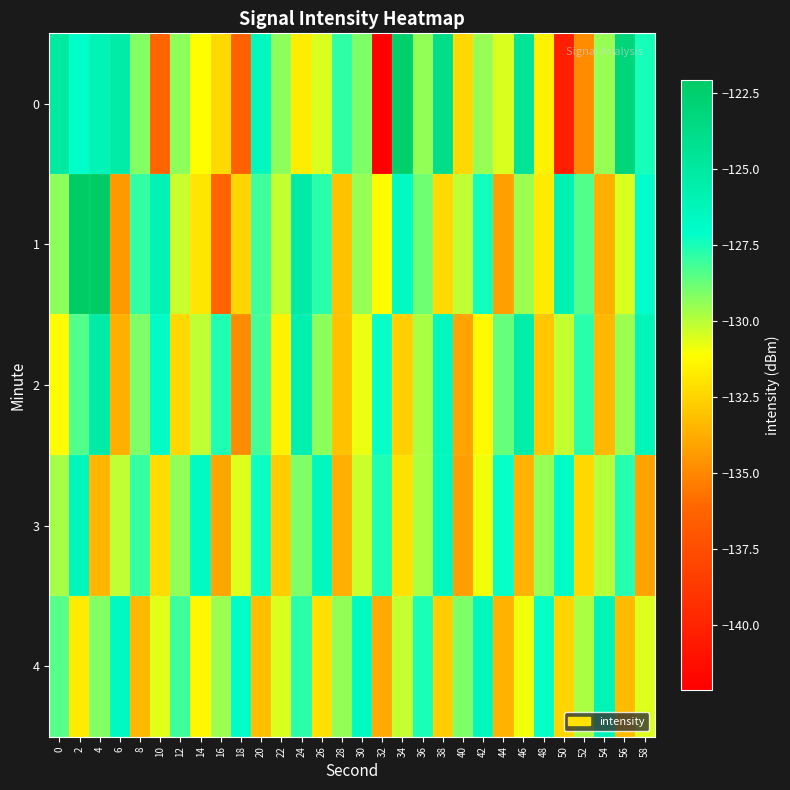

Rank the series by their maximum value, from lowest to highest.

3, 4, 2, 0, 1